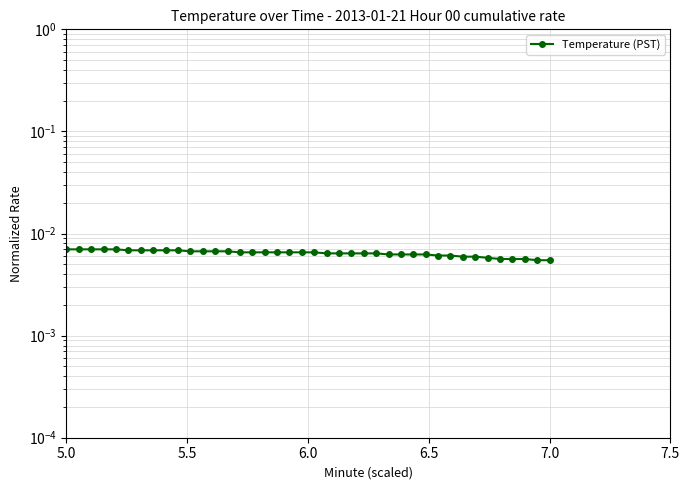

The value at 21 is 0.0. True or false?

False